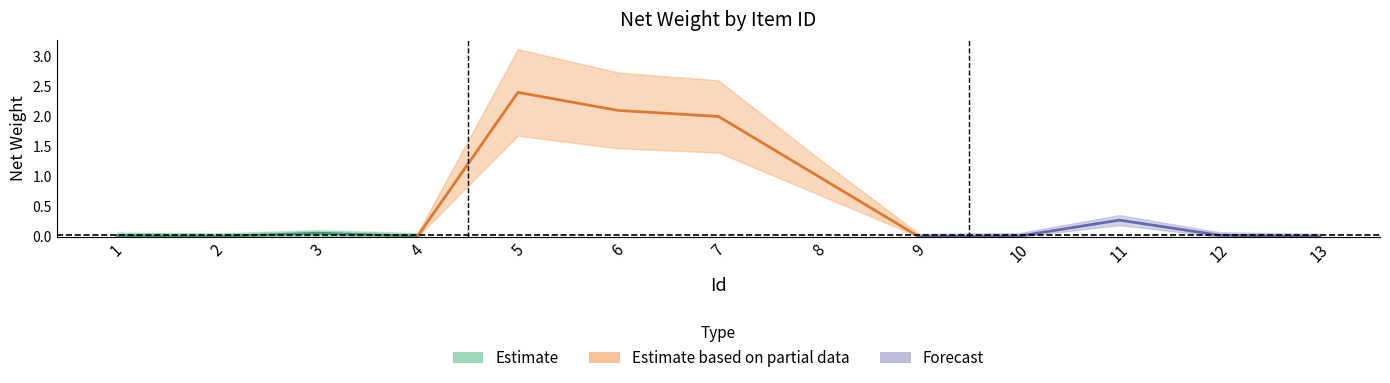

Reading left to right, list all the values displayed in this chart.

0.0	0.0	0.1	0.0	2.4	2.1	2.0	1.0	0.0	0.0	0.3	0.0	0.0